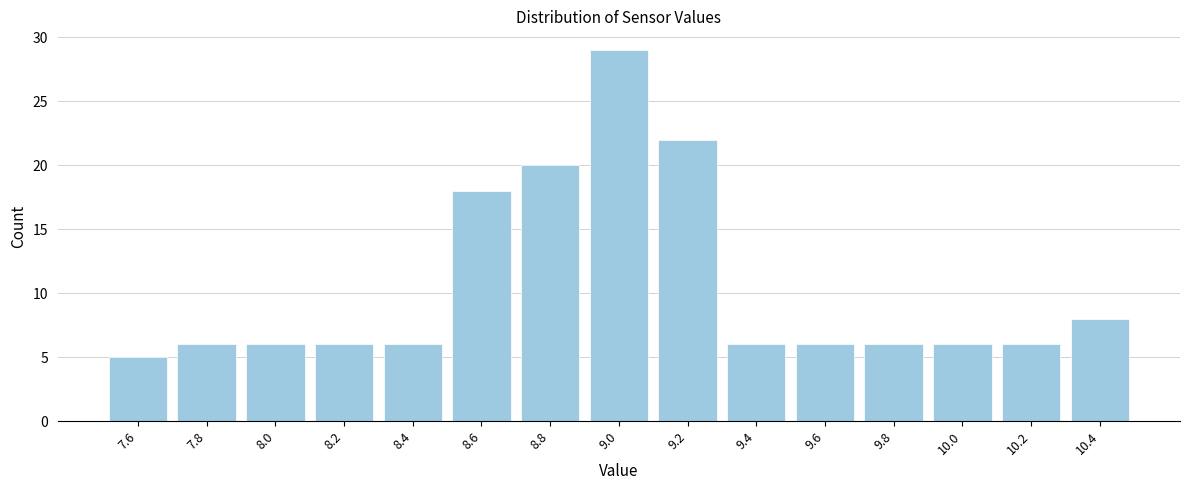

What is the height of the bar covering 8.1 to 8.3 on the x-axis? The values are not printed on the chart, so give them approximately, as read against the axis.

6